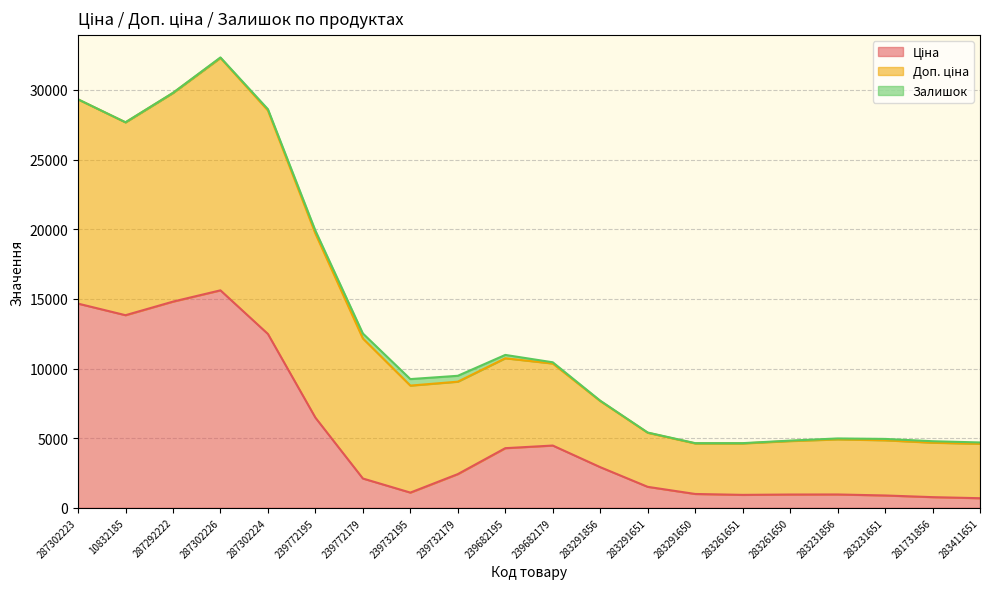

Which category has the highest value in the Залишок series?

239732179